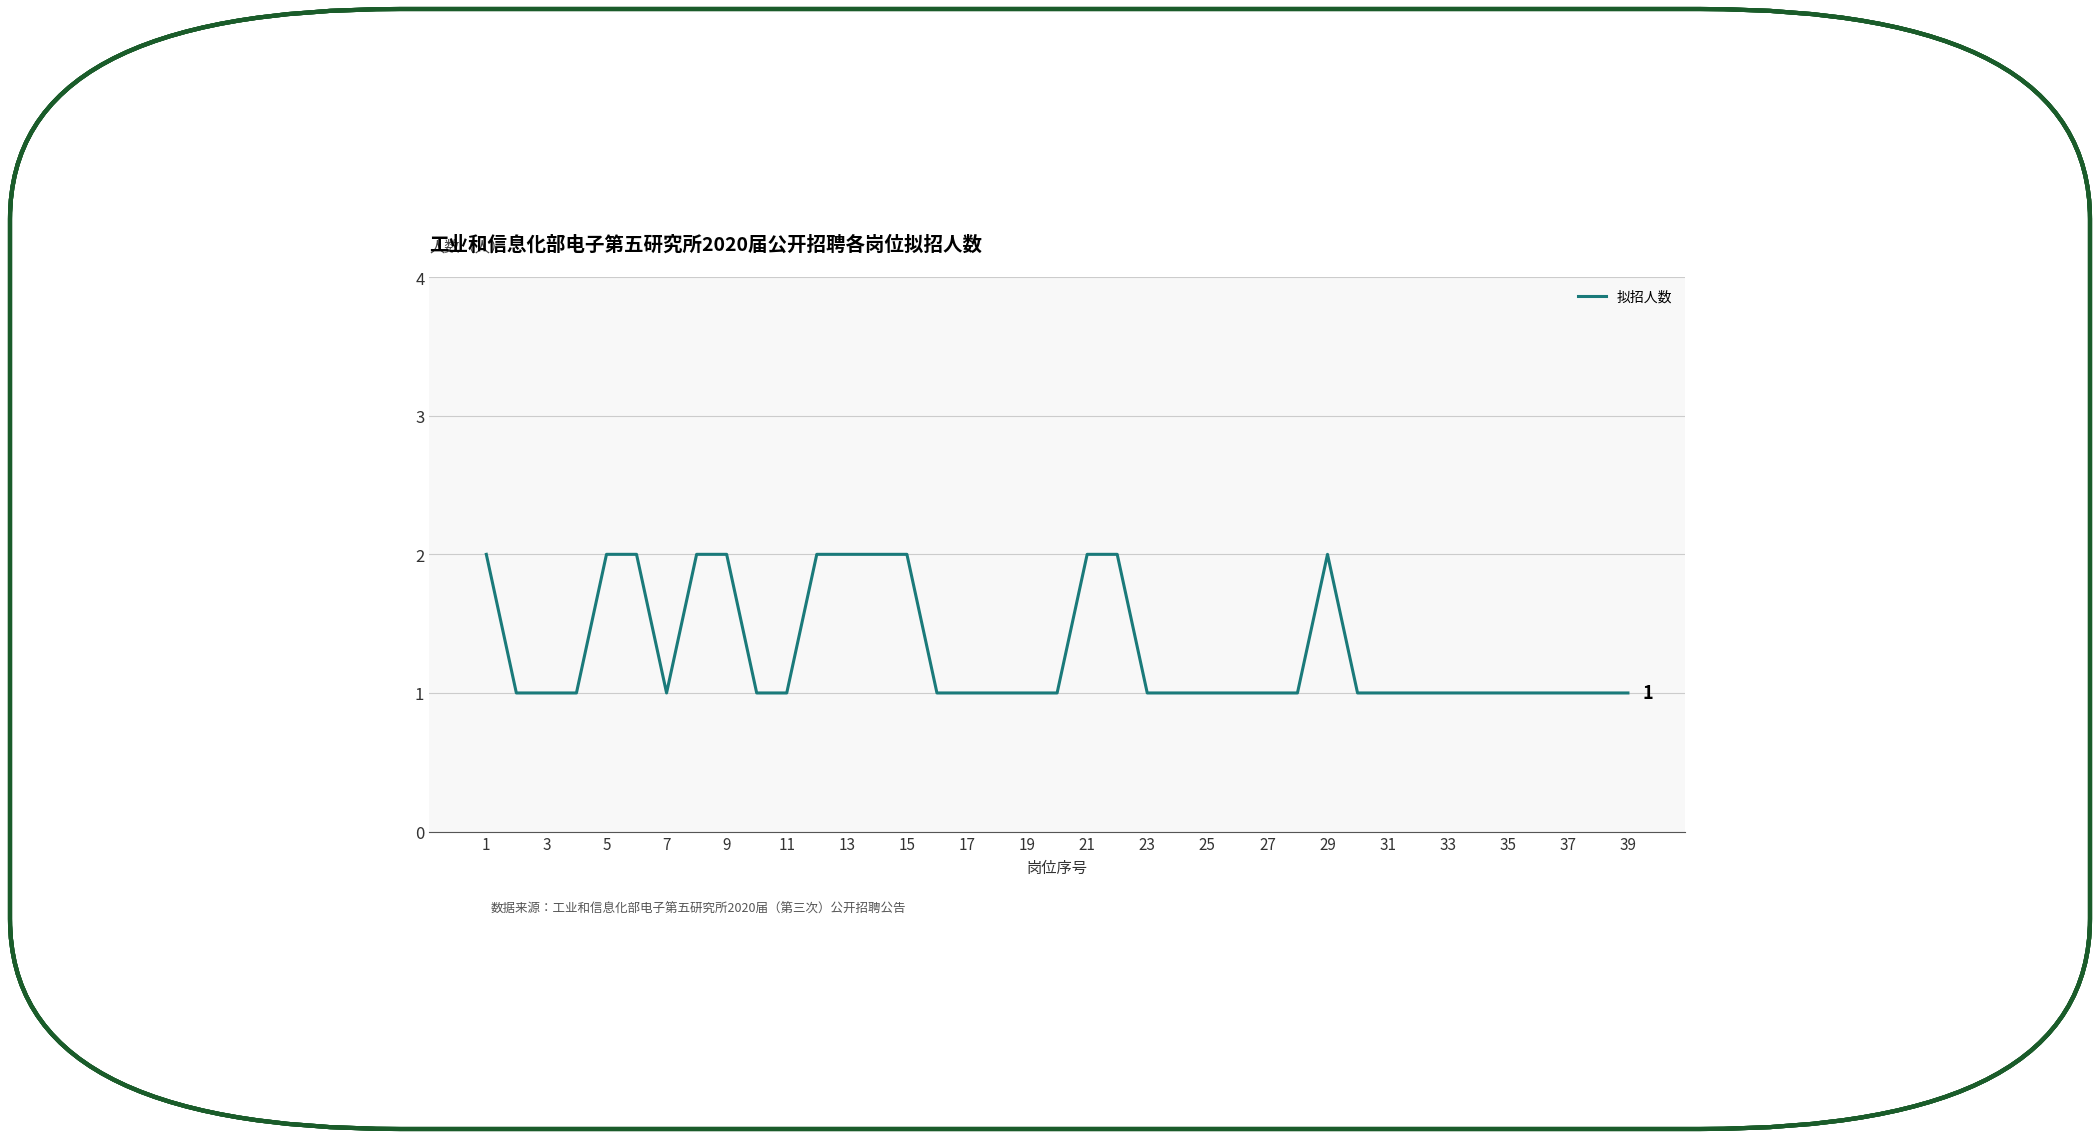

Does the chart display data point markers on the line(s)?

No